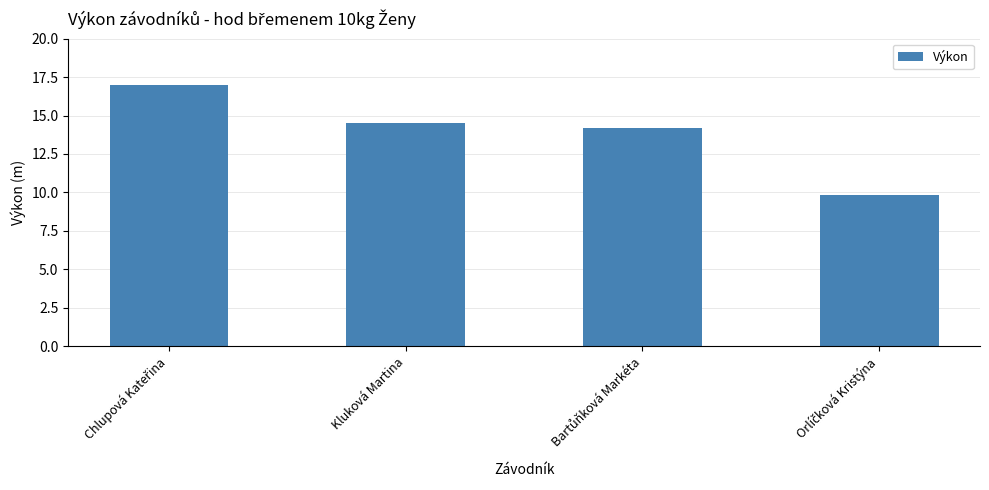

Are the bars grouped side by side (vs. stacked)?

No